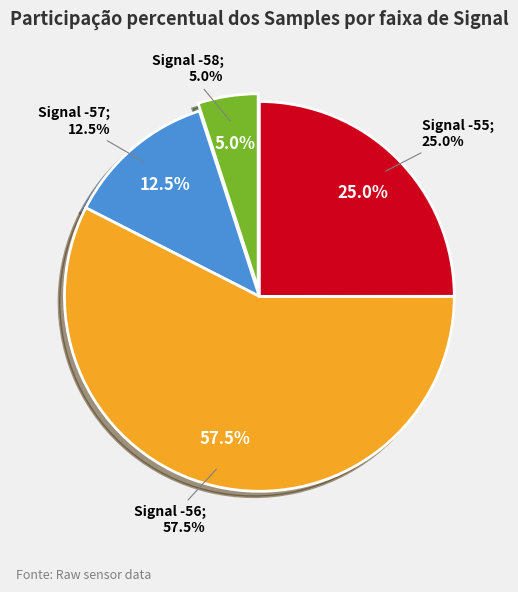

True or false: -56 accounts for 16% of the total.

False